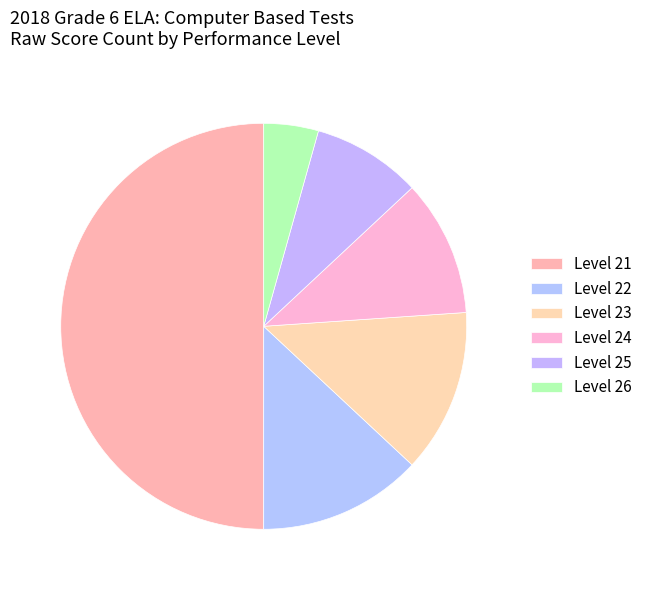

What is the largest slice in the pie chart?

Level 21